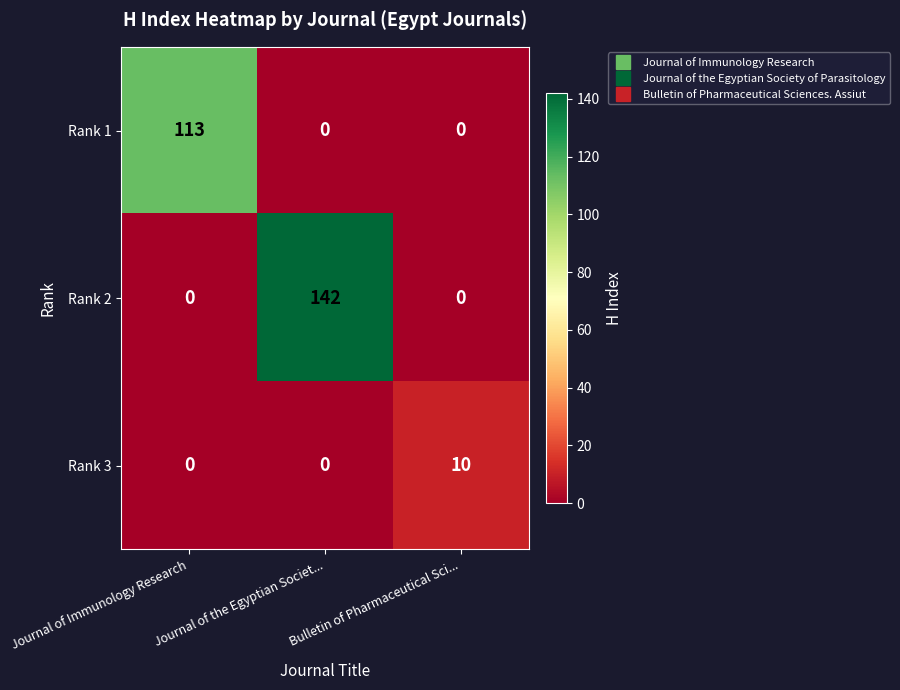

At which label does Rank 1 reach its peak?

Journal of Immunology Research